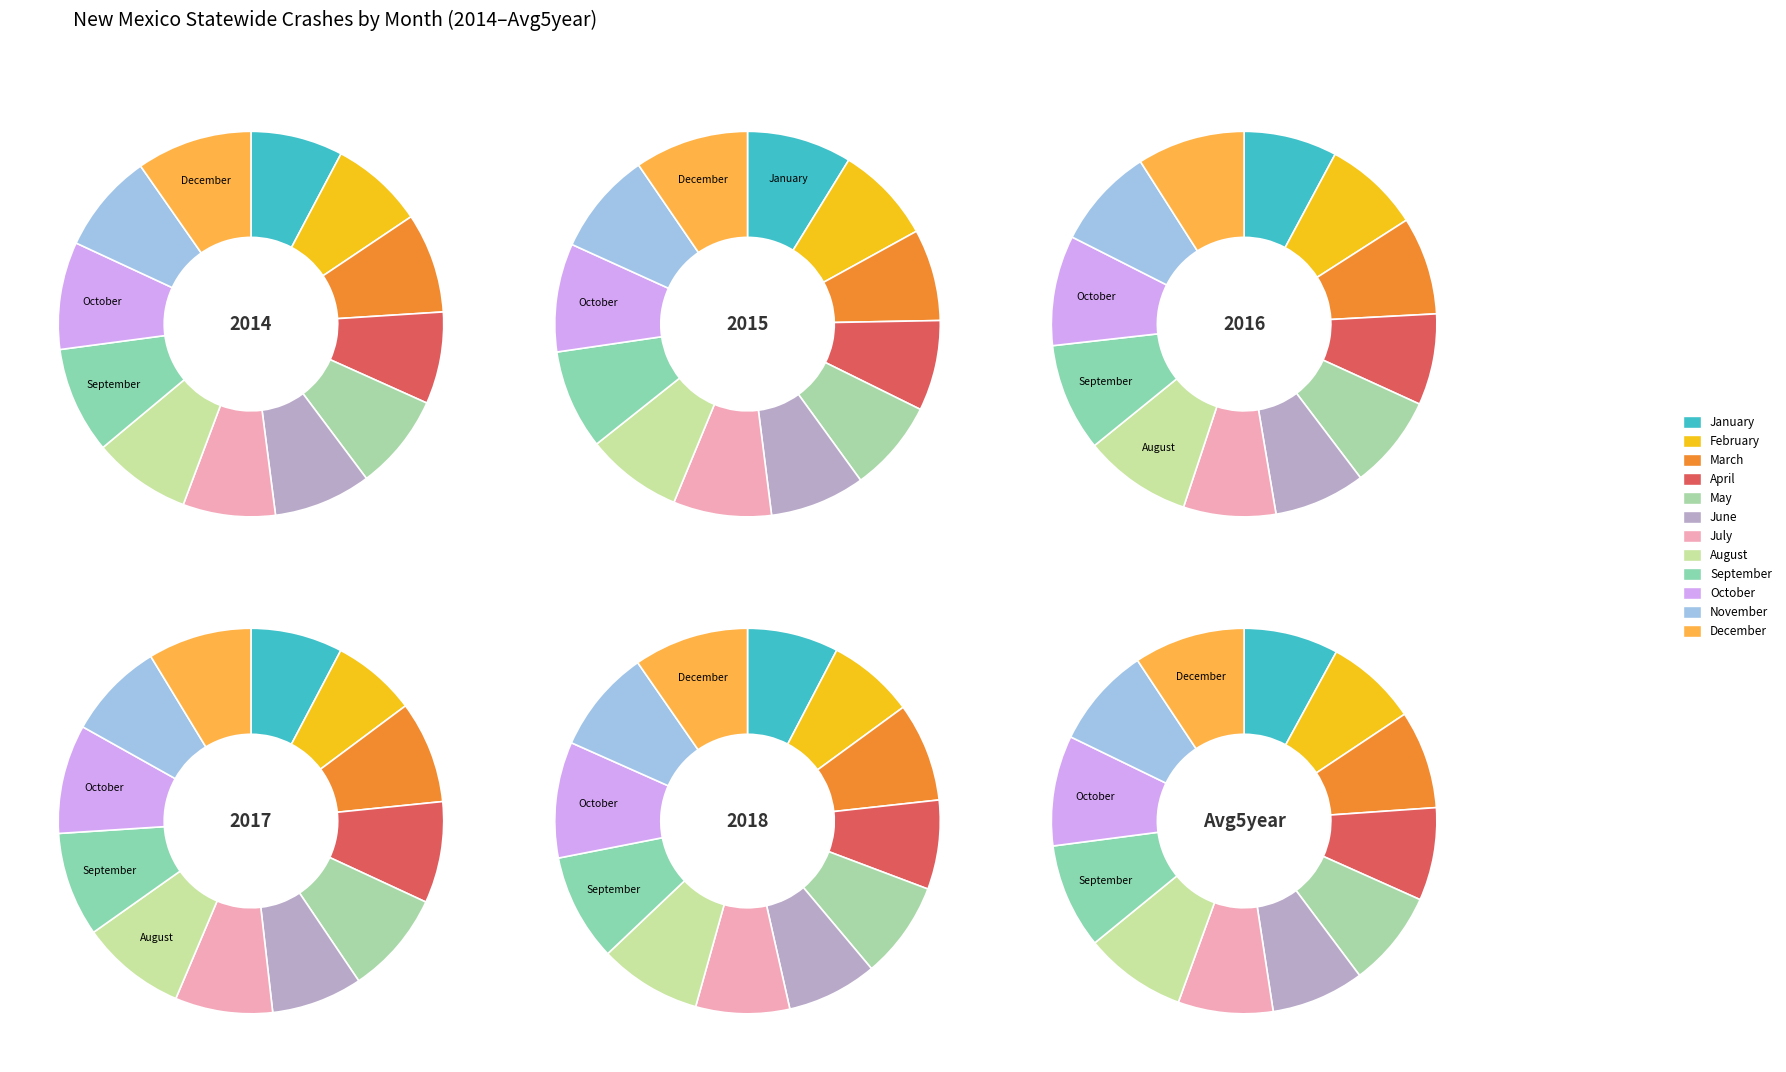

How much of the chart is everything except January?

92.3%